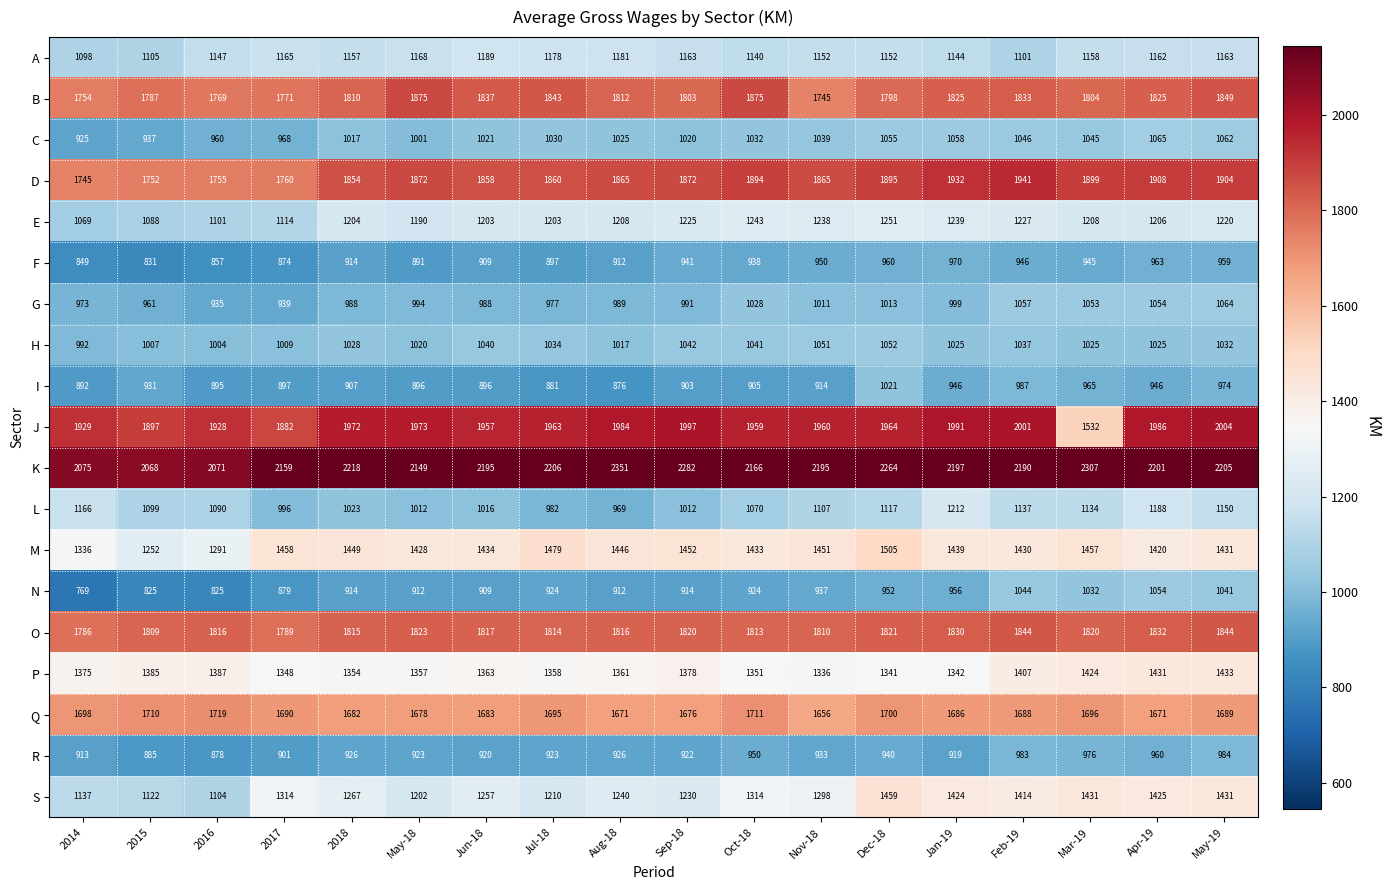

Read the L value at Apr-19, to the nearest 50.

1200